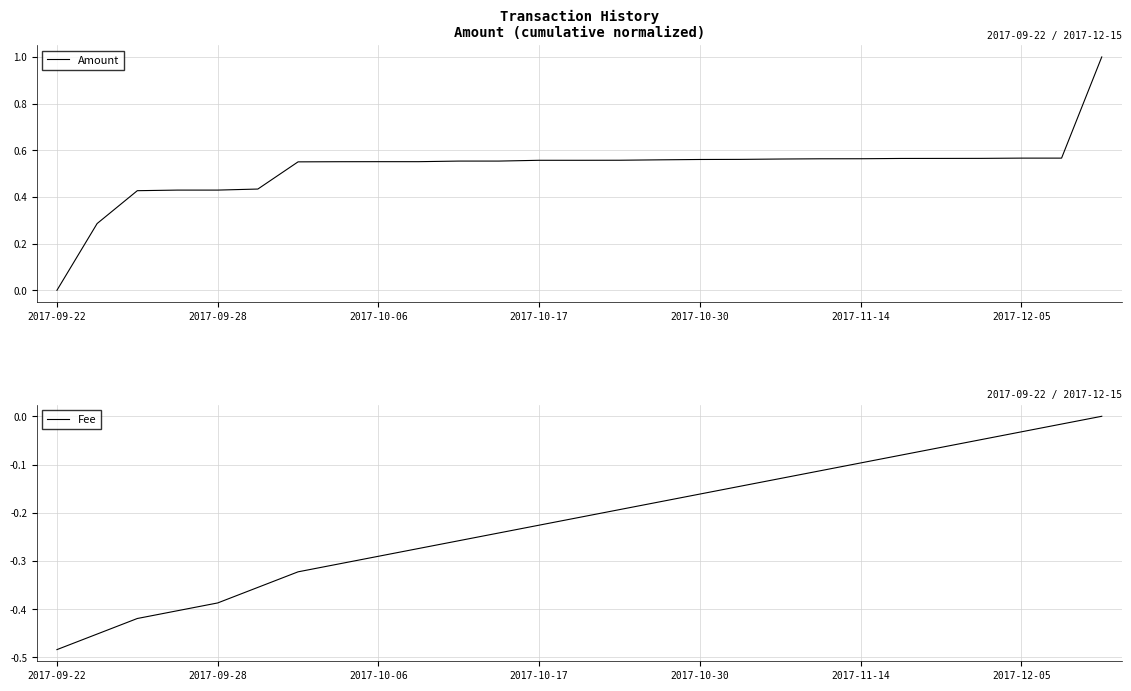

What is the maximum value for Amount?

1.0